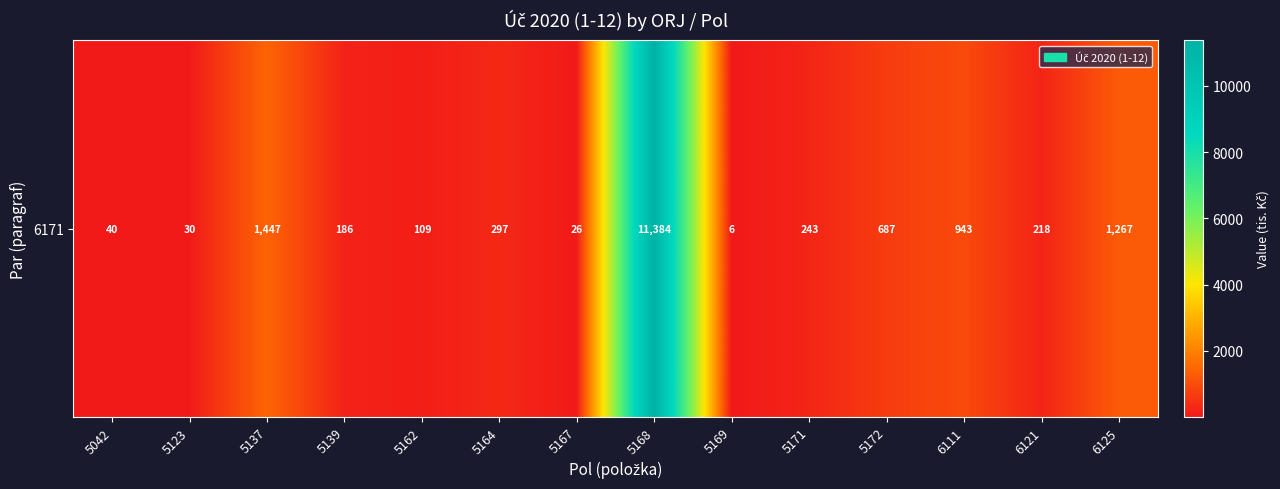

What is the difference between the maximum and minimum values?

11378.7